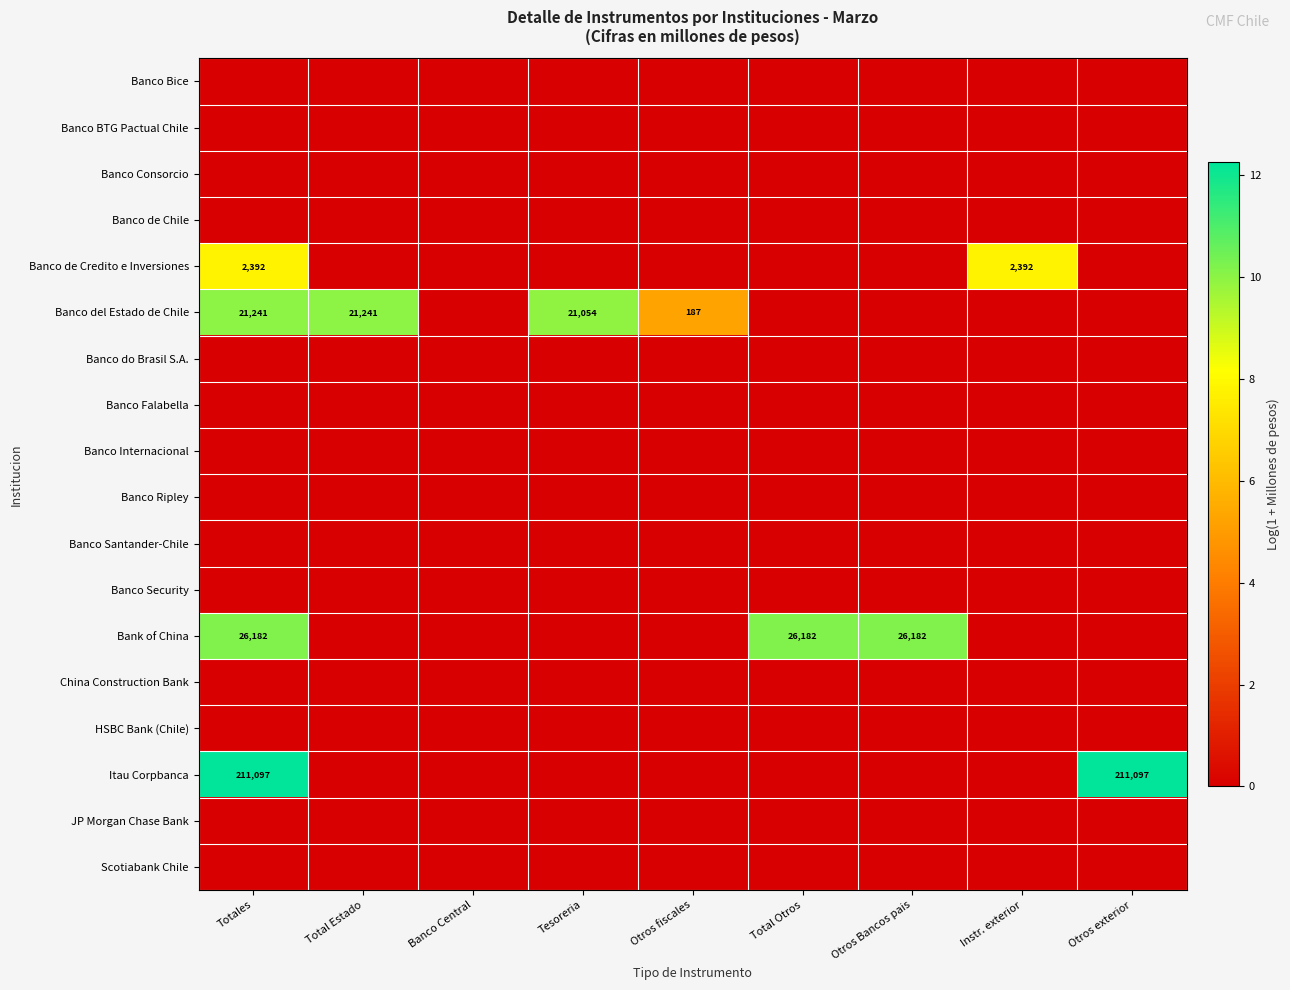

The value of Banco del Estado de Chile at Tesoreria is 21054. True or false?

True